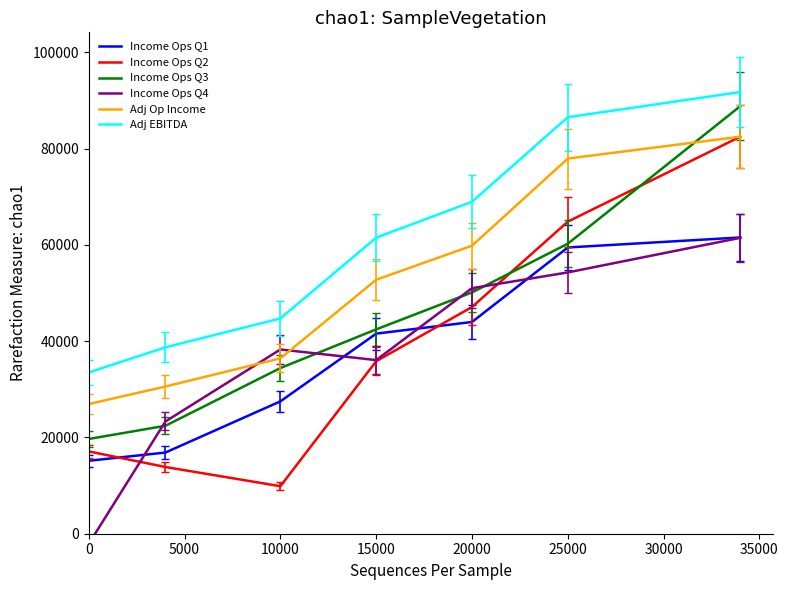

True or false: Income Ops Q3 has a value of 79479 at 25000.

False